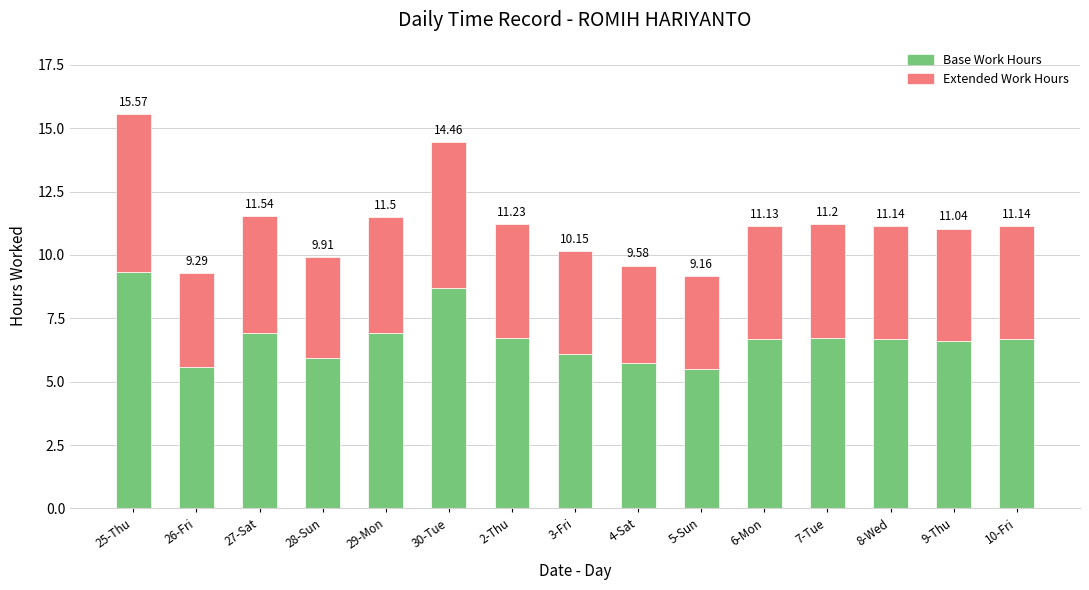

Does the chart contain any negative values?

No